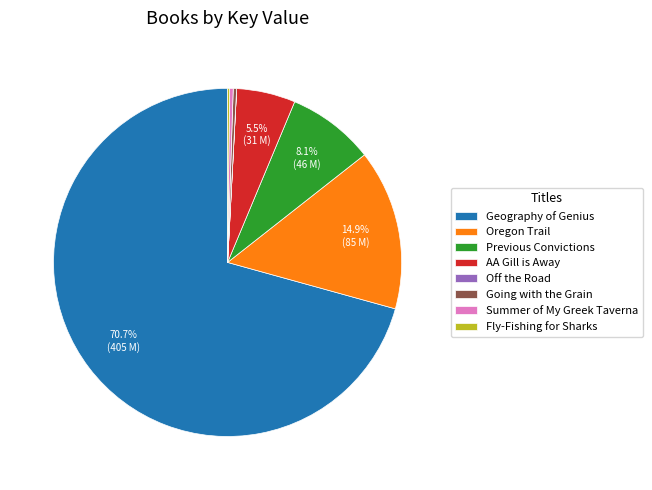

Which has a higher value, Oregon Trail or Summer of My Greek Taverna?

Oregon Trail